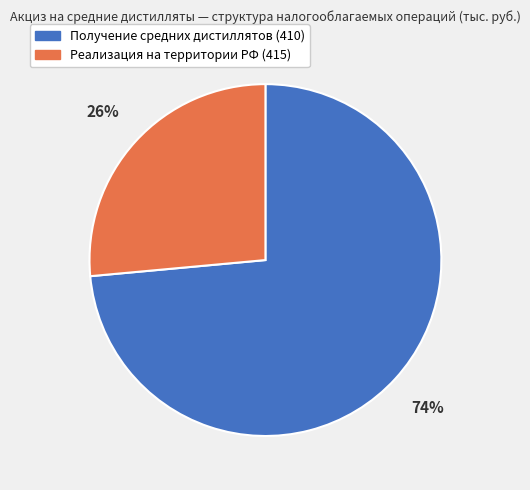

What is the smallest slice in the pie chart?

Реализация на территории РФ (415)